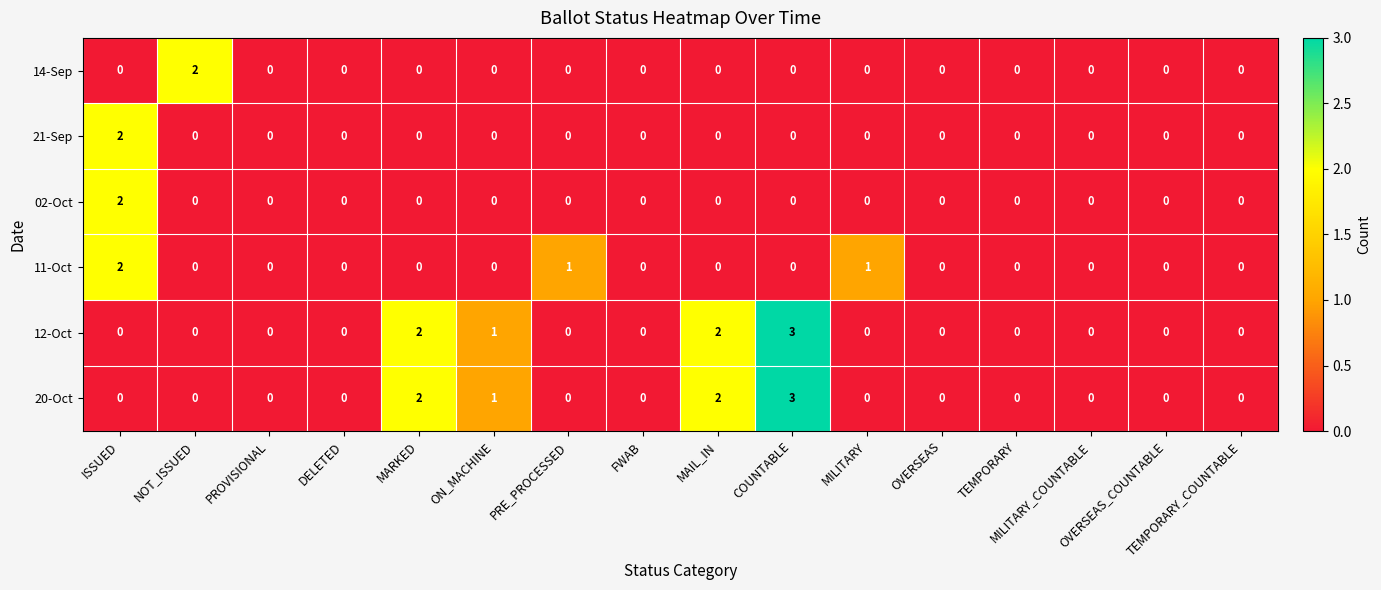

How many 11-Oct values are between 0 and 1?

15